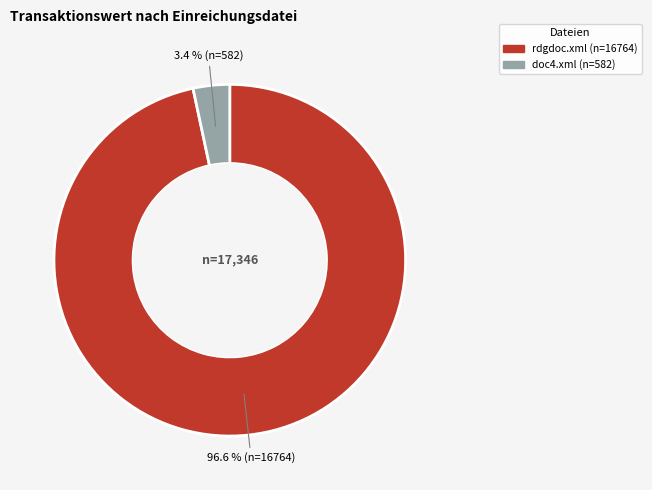

Which slice represents more than half of the pie?

rdgdoc.xml